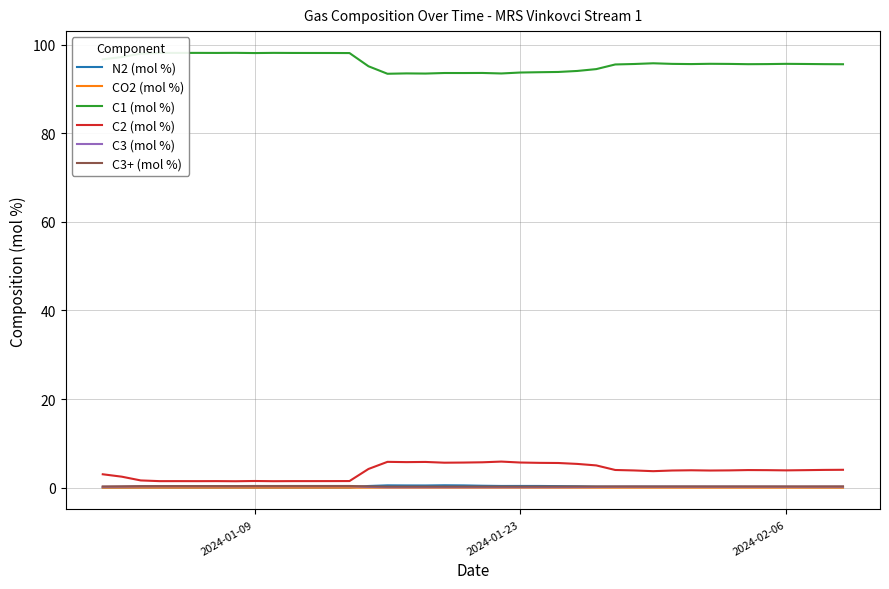

True or false: C3 (mol %) and C1 (mol %) intersect in this chart.

False